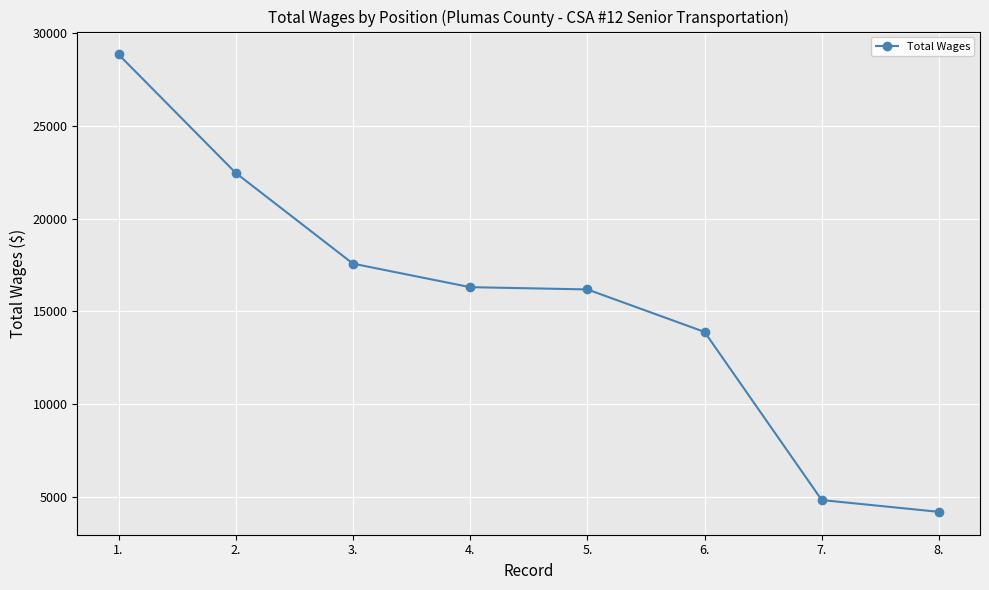

What is the label of the 5th point from the right?

4.